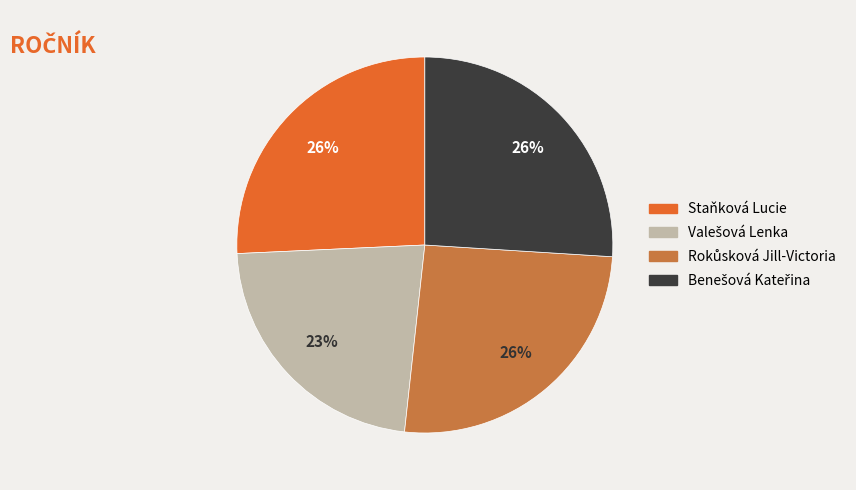

Is there any slice that represents more than half of the pie?

No